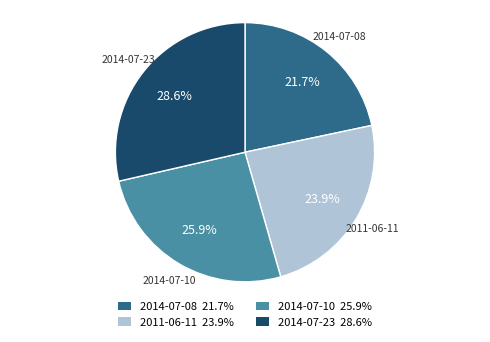

Is it true that 2011-06-11 is 35% of the pie?

False